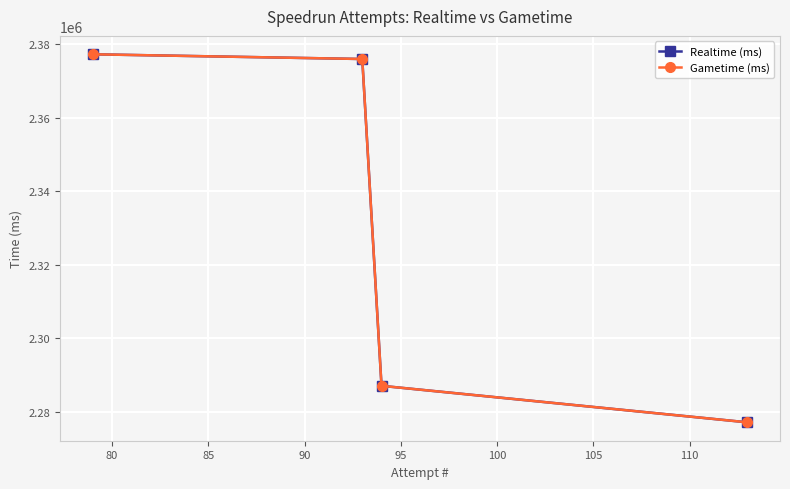

What is the highest value of the Realtime (ms) series?

2377269